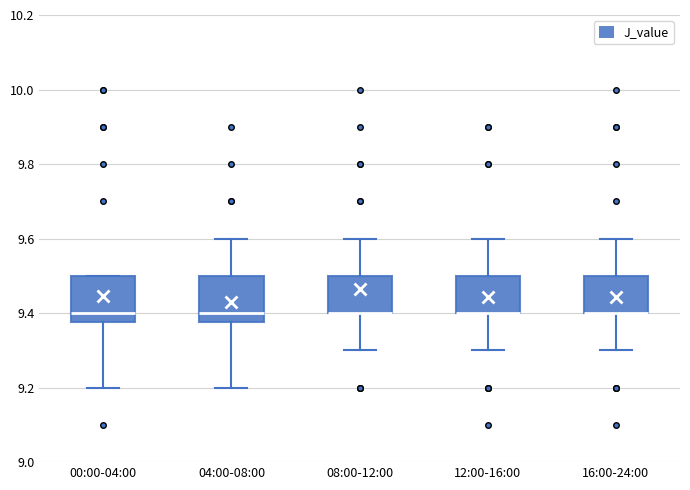

Reading left to right, transcribe this box plot: for each box, give where its median line is, the range the box spans, and where its two whiskers end, as read against the y-axis. The values are not printed on the chart, so give them approximately, as read against the axis.

00:00-04:00: median 9.40, box 9.38 to 9.50, whiskers 9.20 to 9.50
04:00-08:00: median 9.40, box 9.38 to 9.50, whiskers 9.20 to 9.60
08:00-12:00: median 9.40 (drawn on the box's lower edge), box 9.40 to 9.50, whiskers 9.30 to 9.60
12:00-16:00: median 9.40 (drawn on the box's lower edge), box 9.40 to 9.50, whiskers 9.30 to 9.60
16:00-24:00: median 9.40 (drawn on the box's lower edge), box 9.40 to 9.50, whiskers 9.30 to 9.60